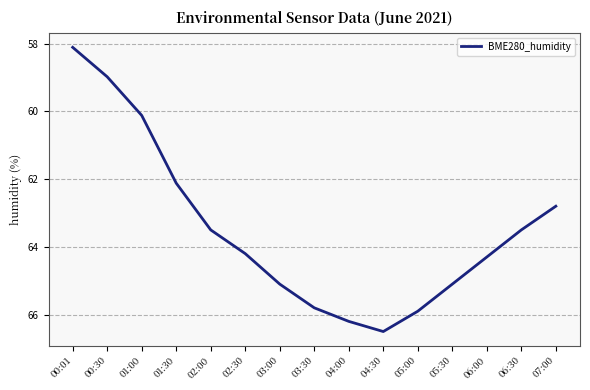

The chart shows a value of 64.2 at 02:30. True or false?

True